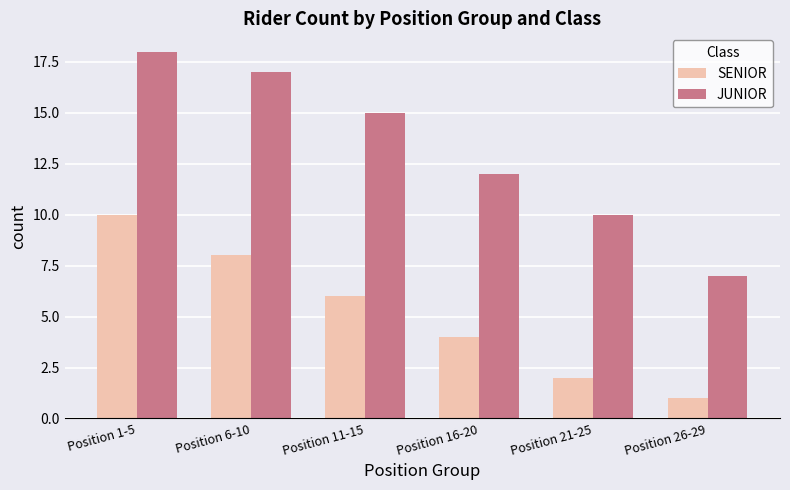

Between Position 11-15 and Position 21-25, which series saw the biggest shift?

JUNIOR